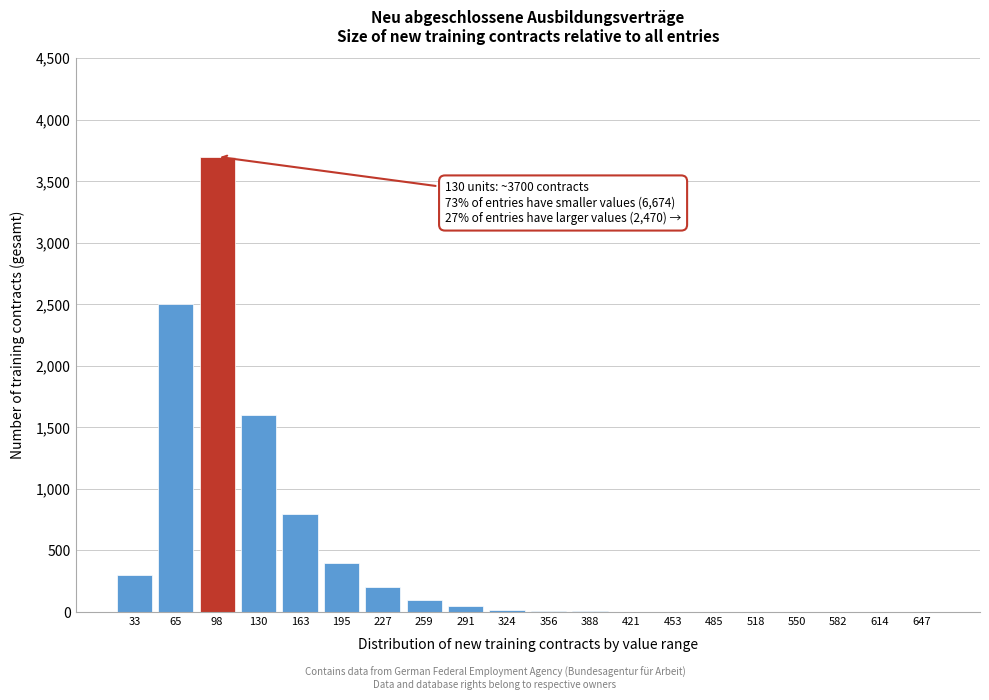

What is the sum of all values?

9688